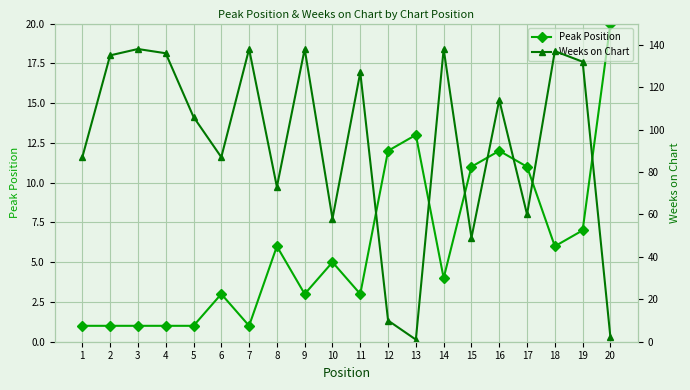

Which category has the lowest value in the Weeks on Chart series?

13